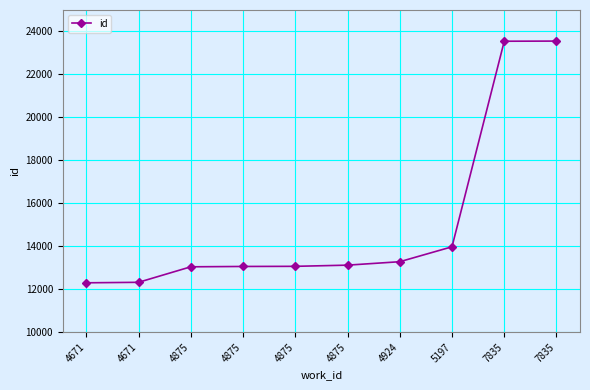

How many lines are shown in the chart?

1